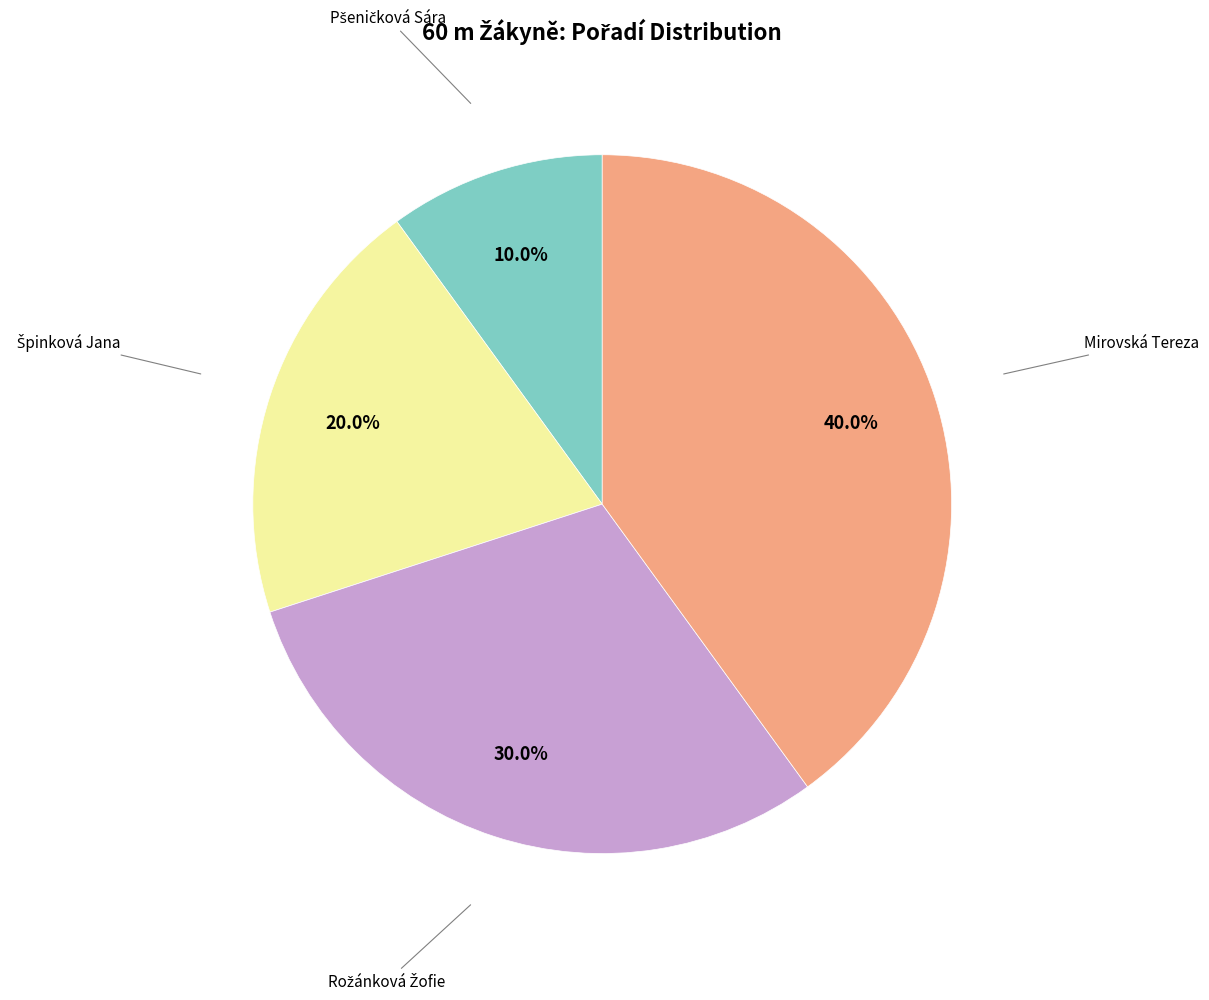

Is there a majority slice in this chart?

No